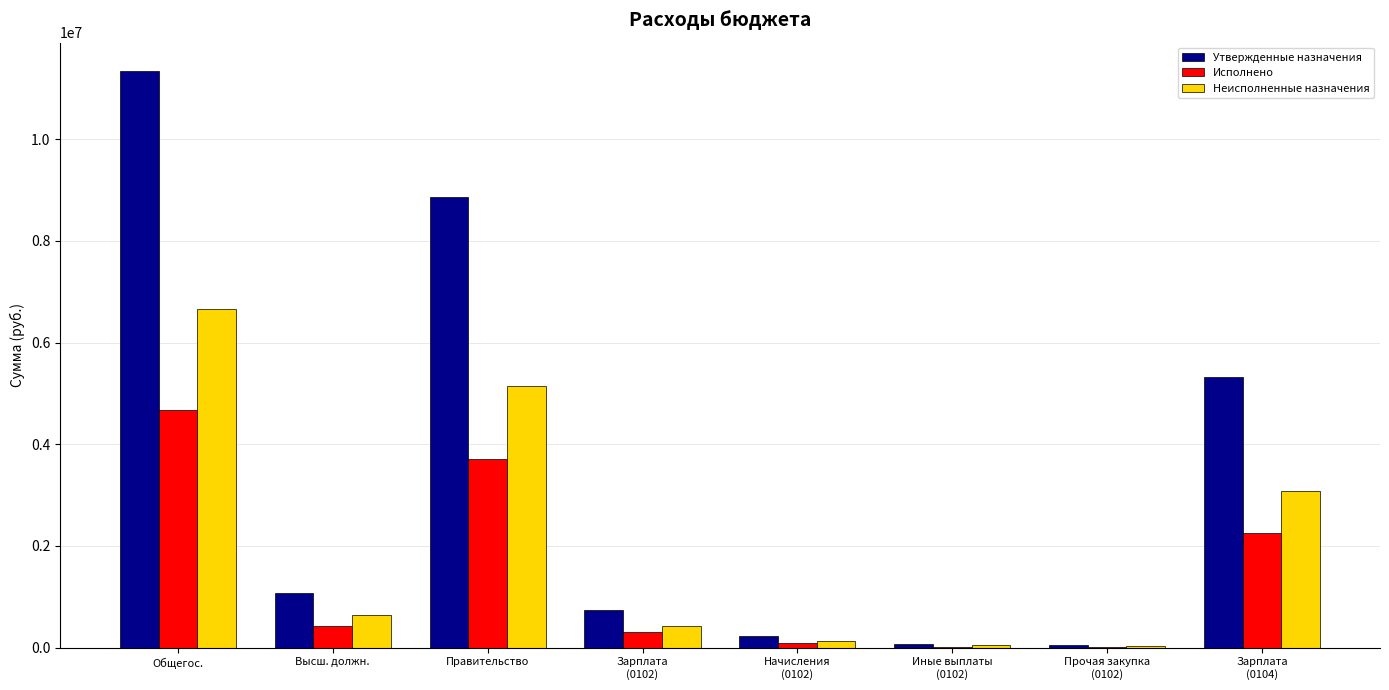

Where does the Неисполненные назначения series first go above 647808?

Общегос.